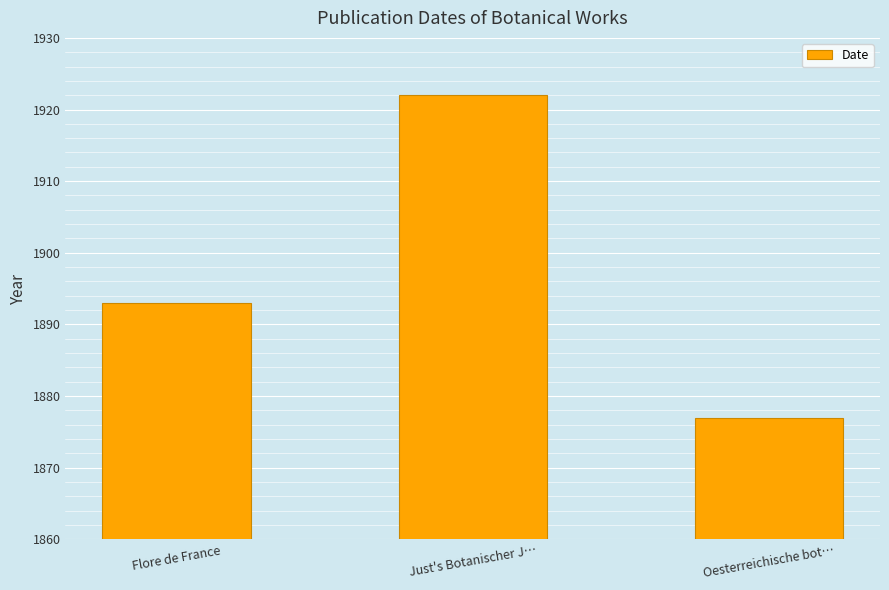

Reading right to left, transcribe all the data shown in this chart.

1877	1922	1893